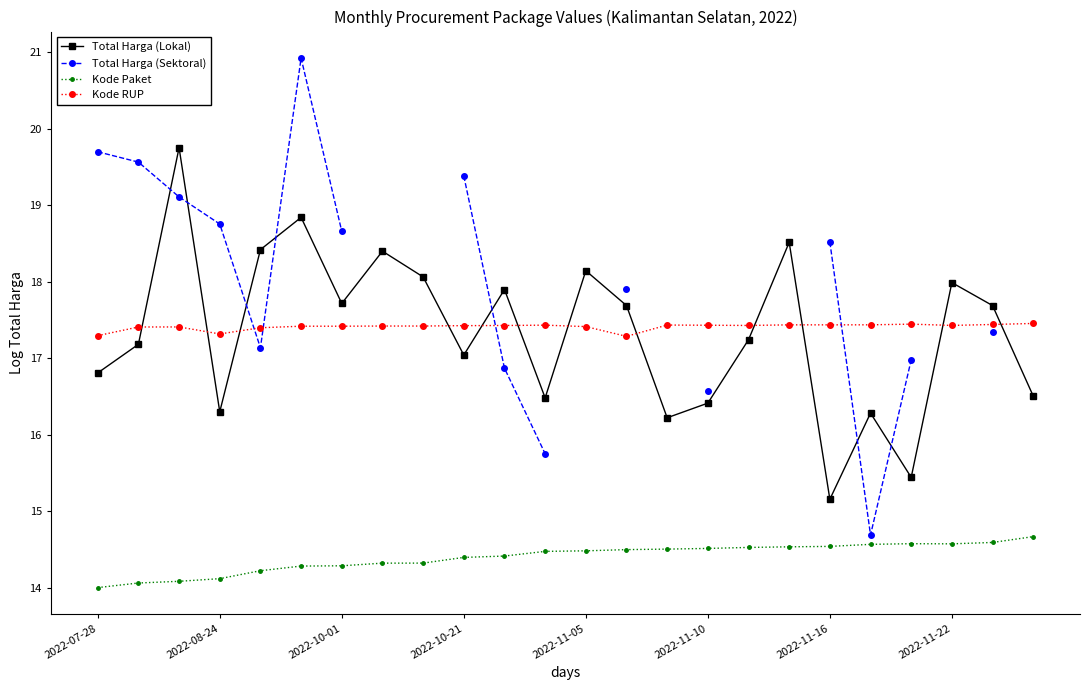

Does the chart have visible grid lines?

No